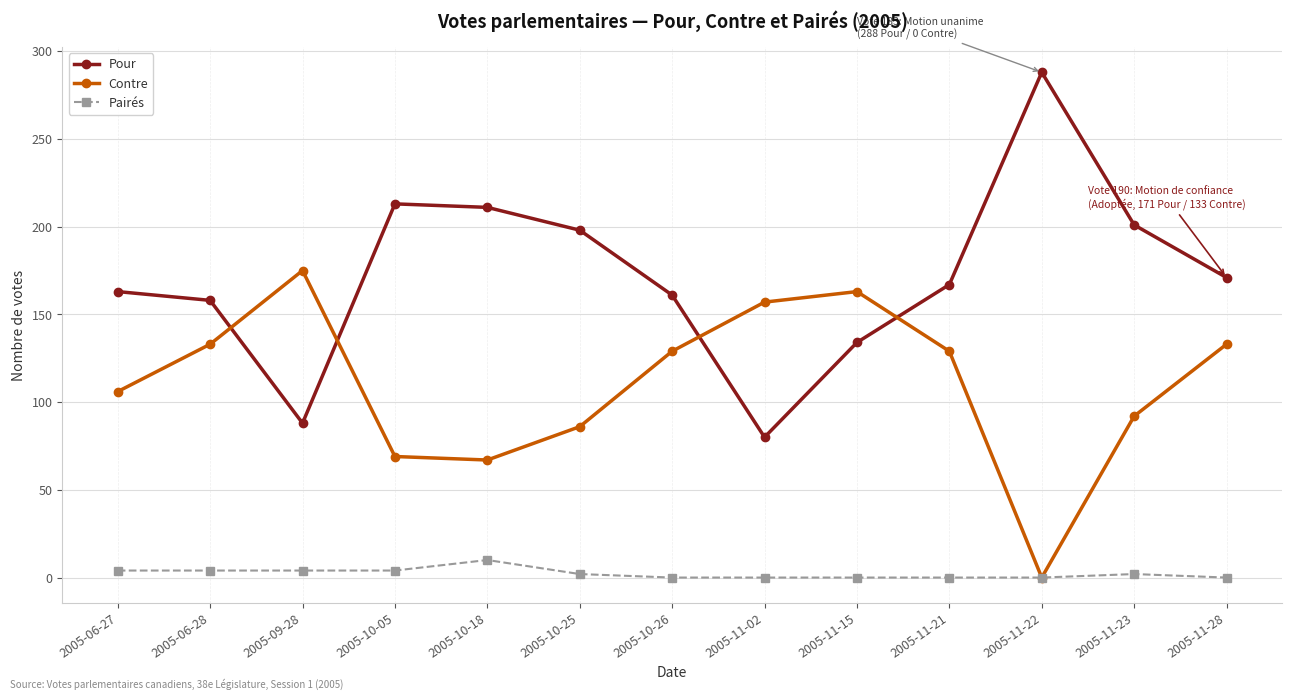

True or false: Pour and Pairés intersect in this chart.

False